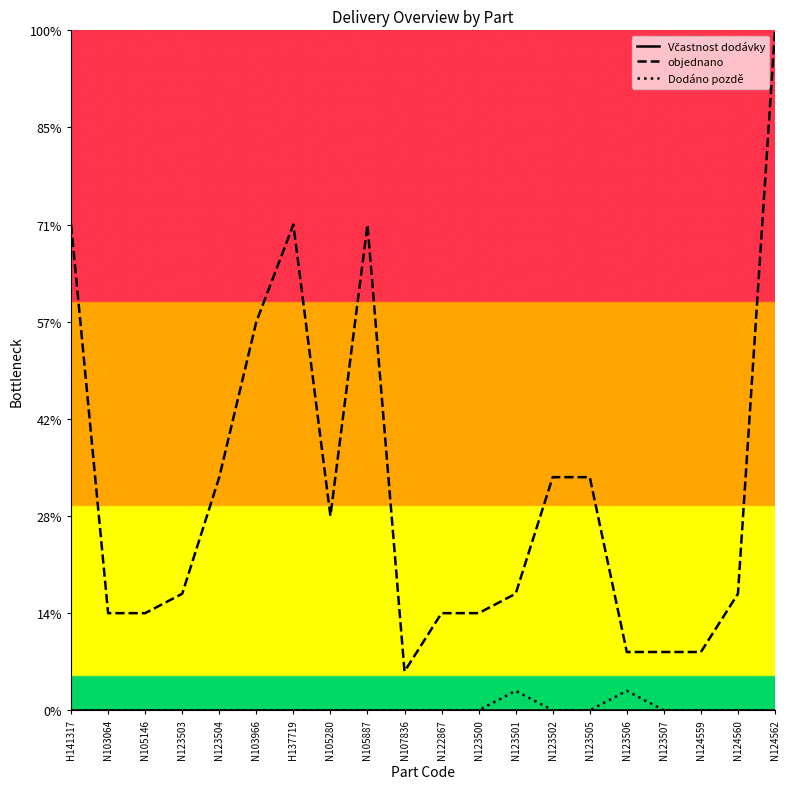

True or false: objednano and Včastnost dodávky cross at least once.

False